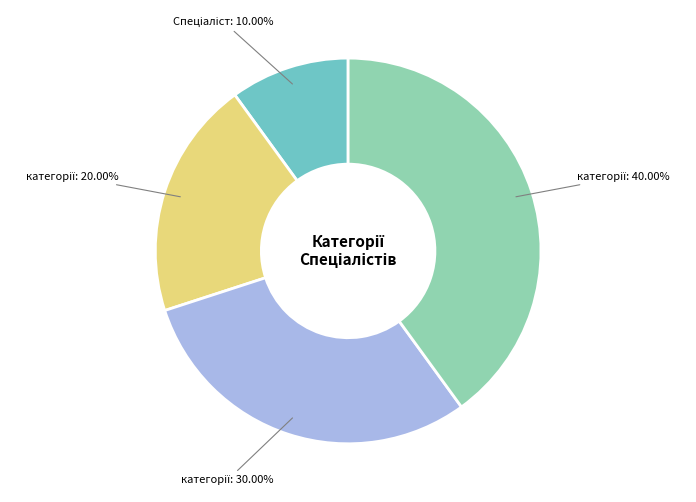

Is there any slice that represents more than half of the pie?

No